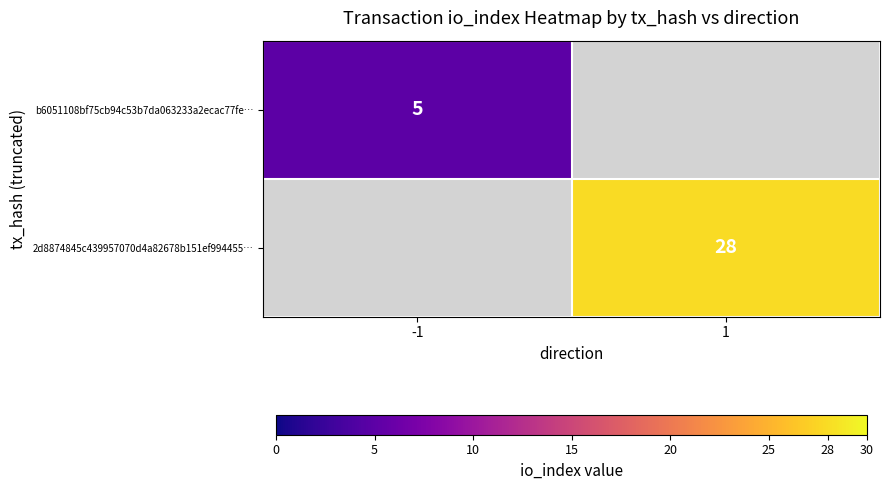

What is the minimum value shown in the chart?

5.0